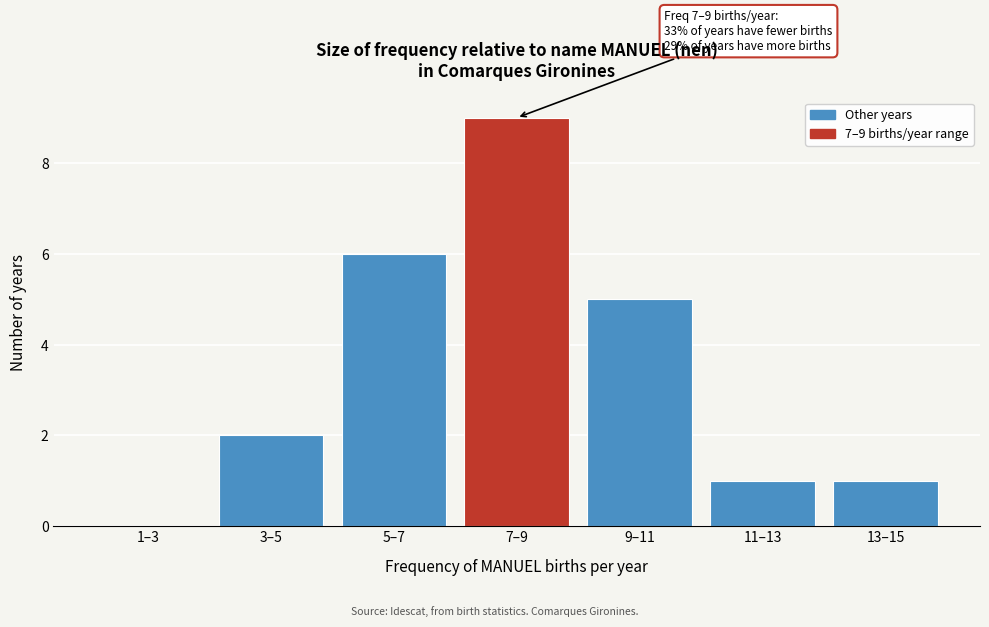

Reading left to right, extract all data points from this chart.

1–3=0	3–5=2	5–7=6	7–9=9	9–11=5	11–13=1	13–15=1